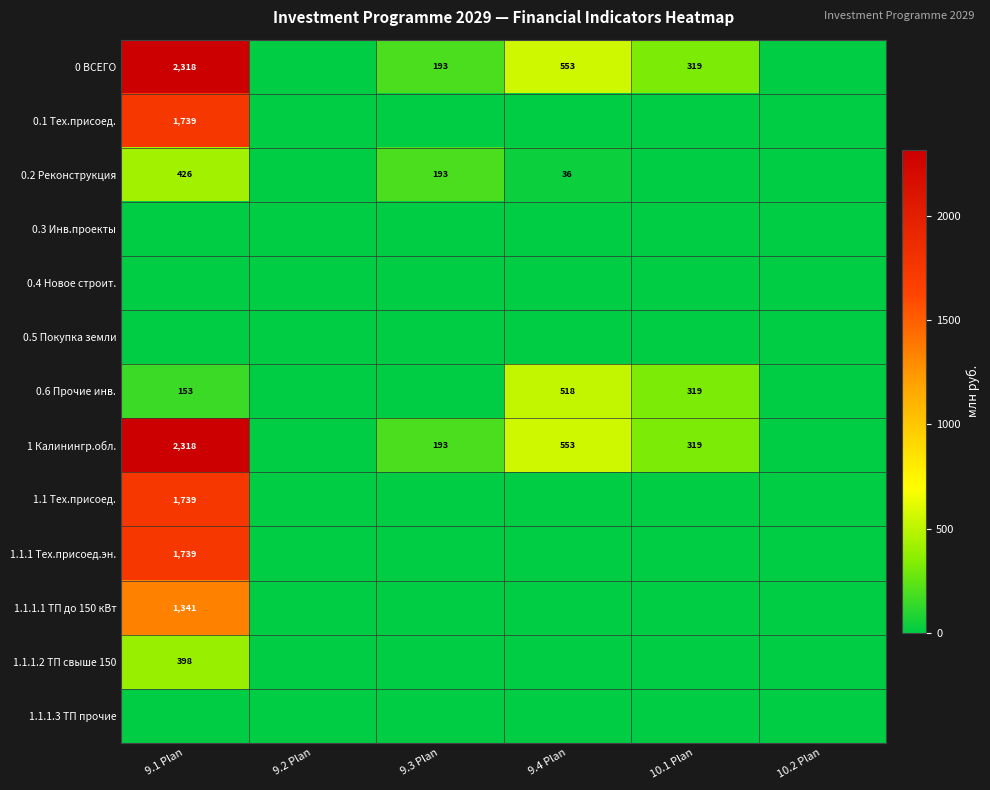

True or false: 1 Калинингр.обл. has a value of 553 at 9.4 Plan.

True